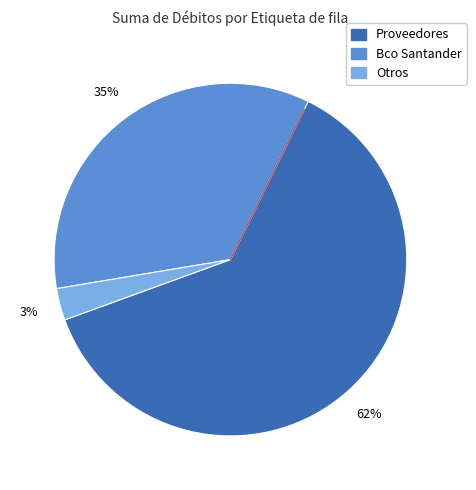

To the nearest percent, what is the average slice percentage?

33%